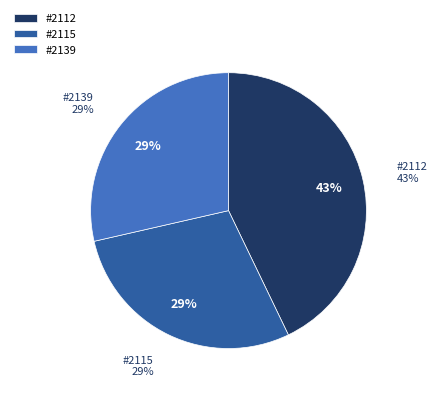

True or false: 2392 accounts for 0% of the total.

True